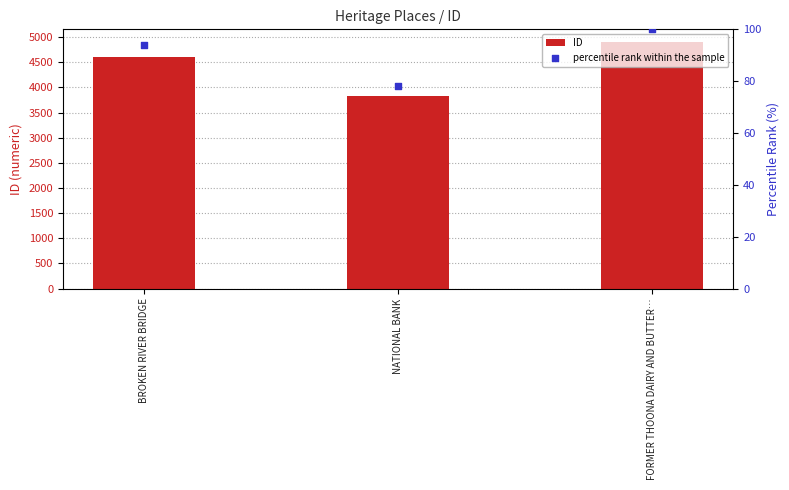

Which series reaches the minimum Y coordinate?

percentile rank within the sample